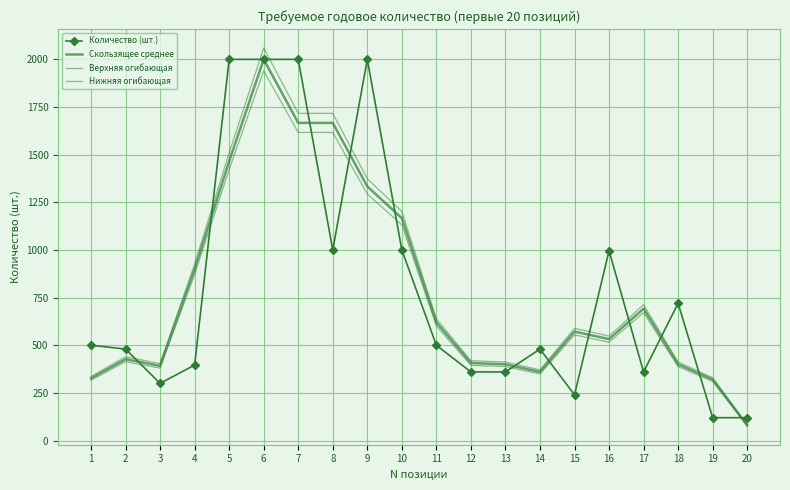

What is the approximate value of Нижняя огибающая at 7?

1616.7